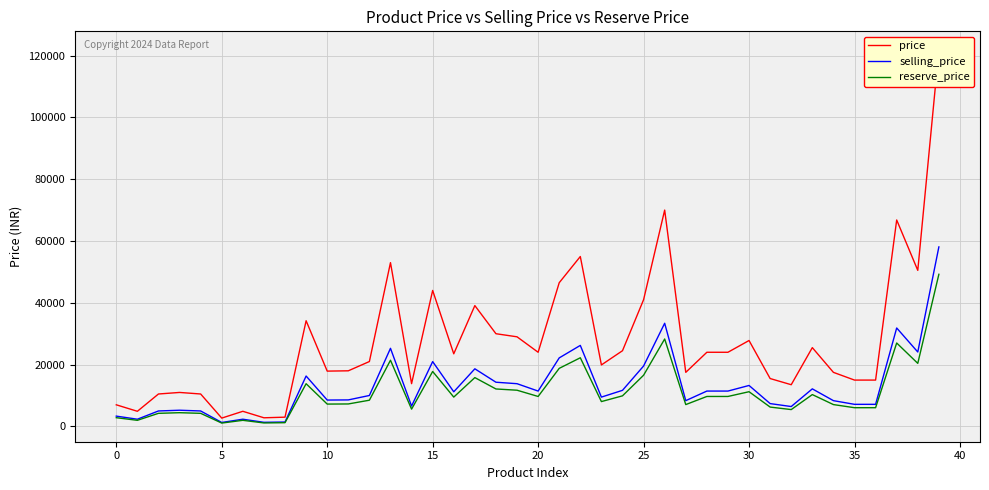

What is the difference between the second highest and minimum values in the price series?

67300.0